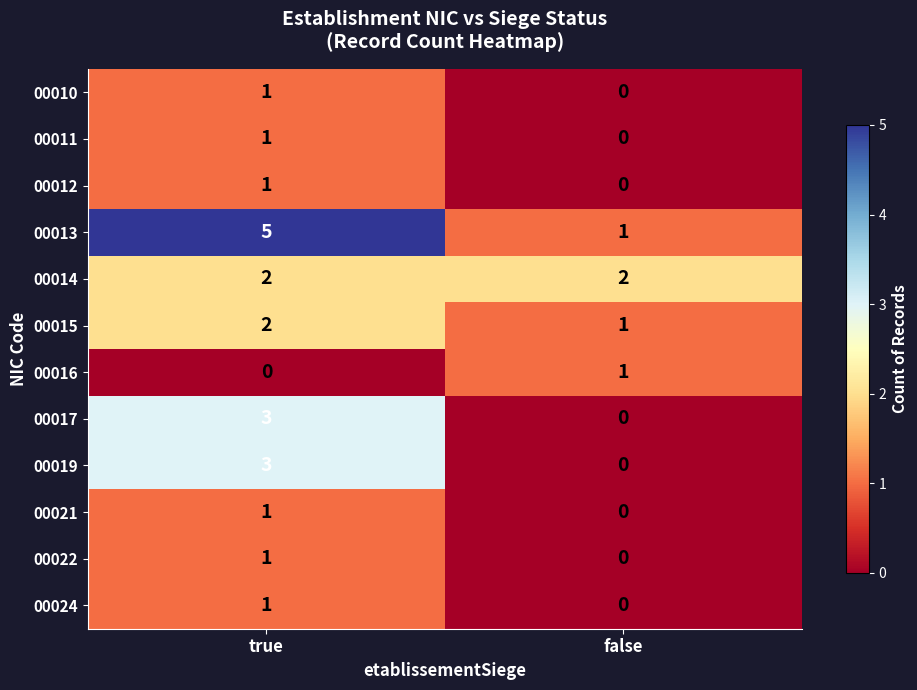

At which category does the chart reach its peak across all series?

true